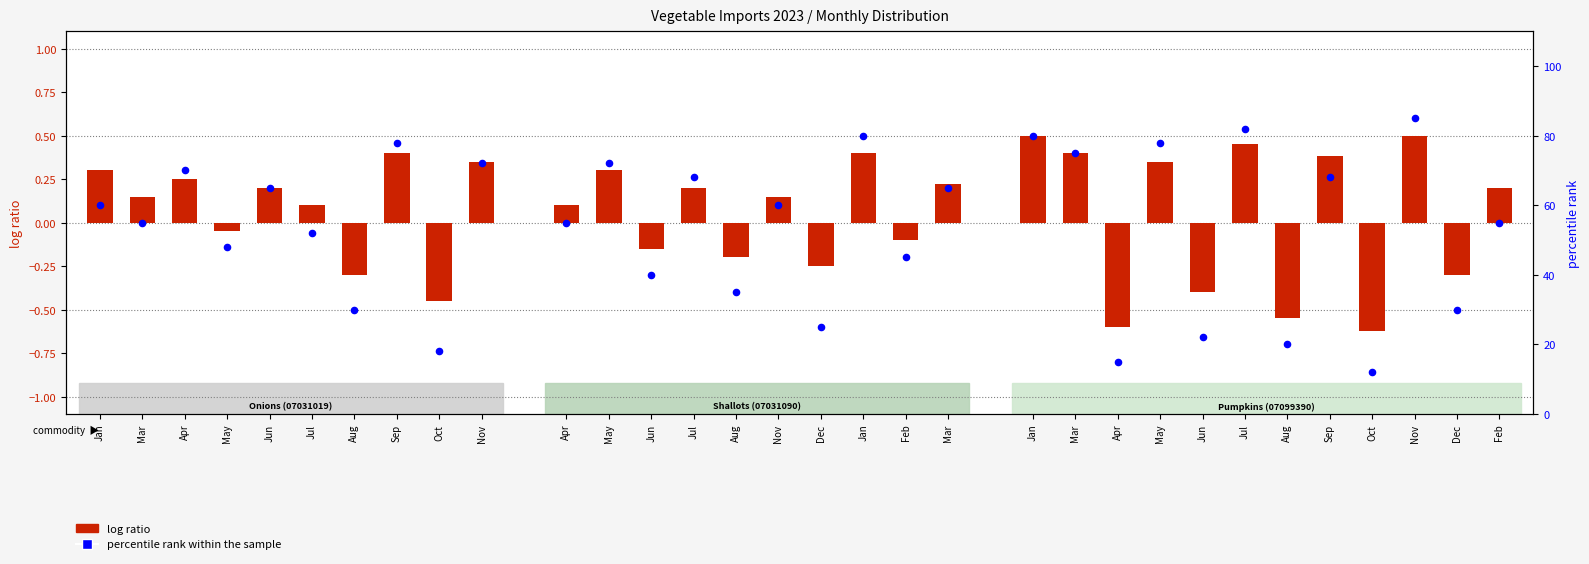

What is the total value across all series at Mar?

55.1